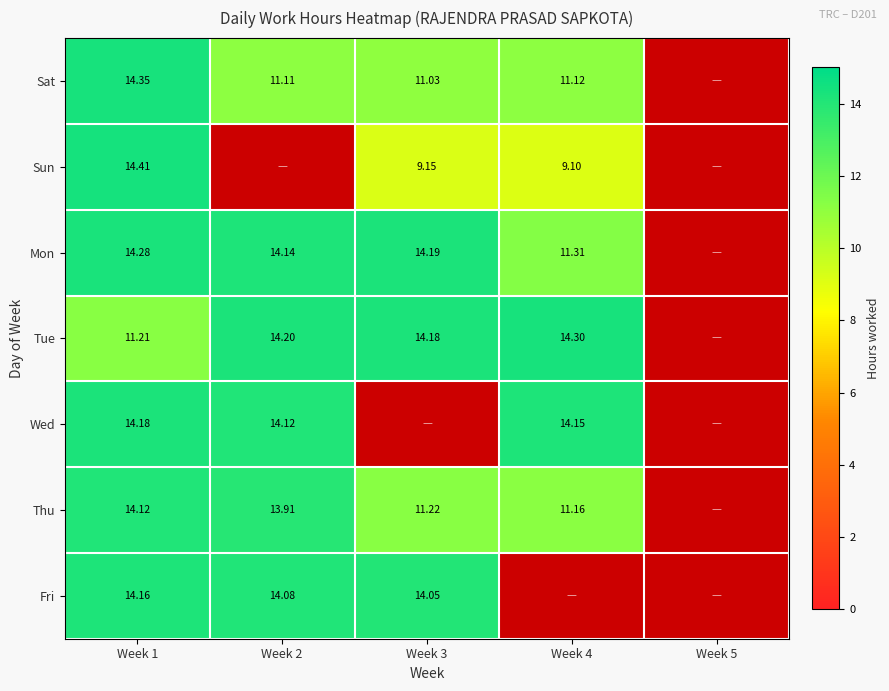

Rank the series at Week 1 from highest to lowest value.

Sun, Sat, Mon, Wed, Fri, Thu, Tue